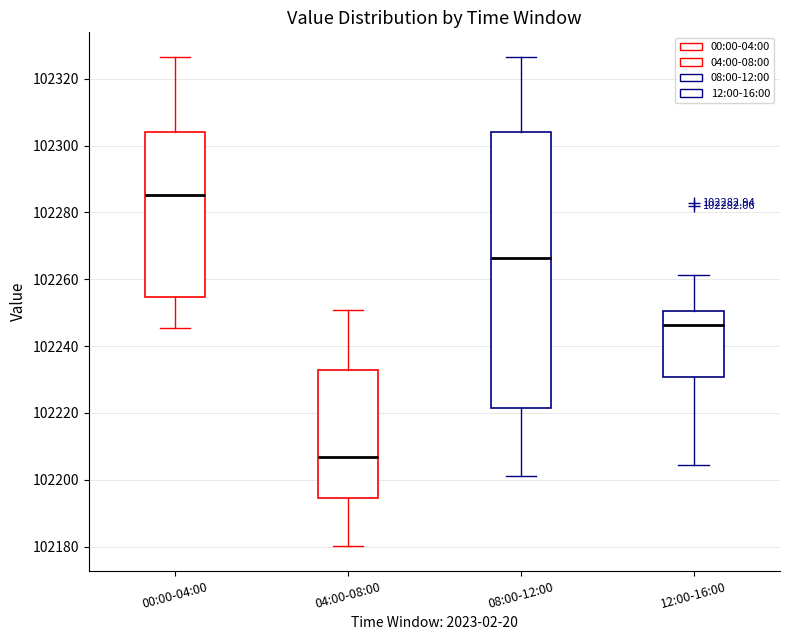

Which box is the tallest, from its lower edge to its upper edge?

08:00-12:00